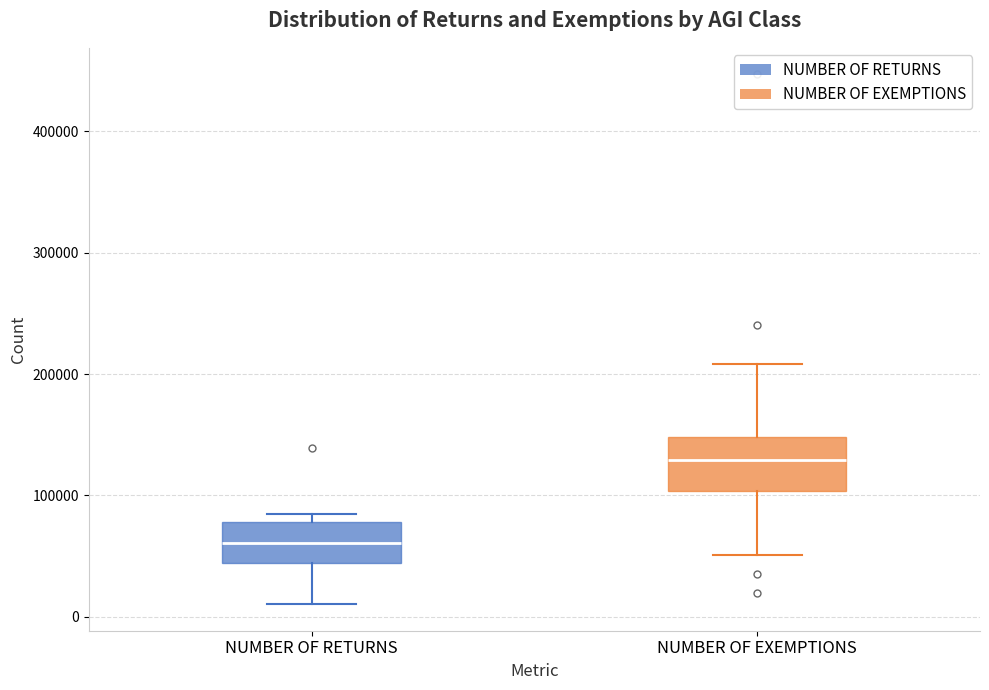

Where does the median line of the box for NUMBER OF RETURNS sit on the y-axis? The values are not printed on the chart, so give them approximately, as read against the axis.

60000